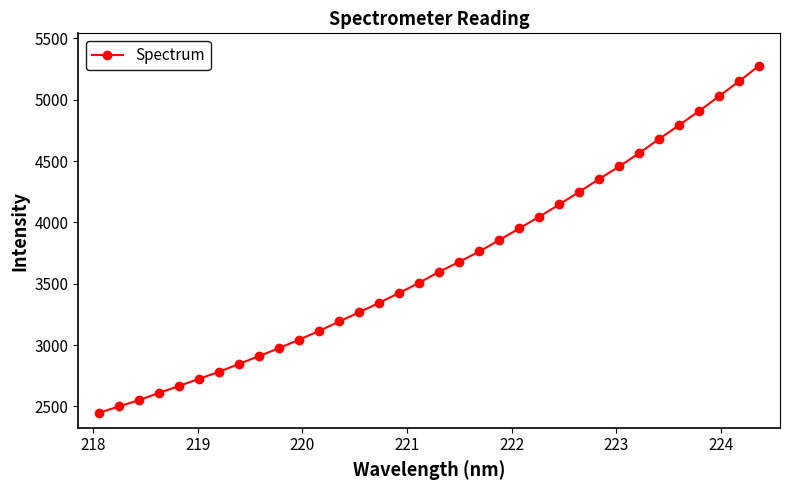

What is the average value?

3659.7